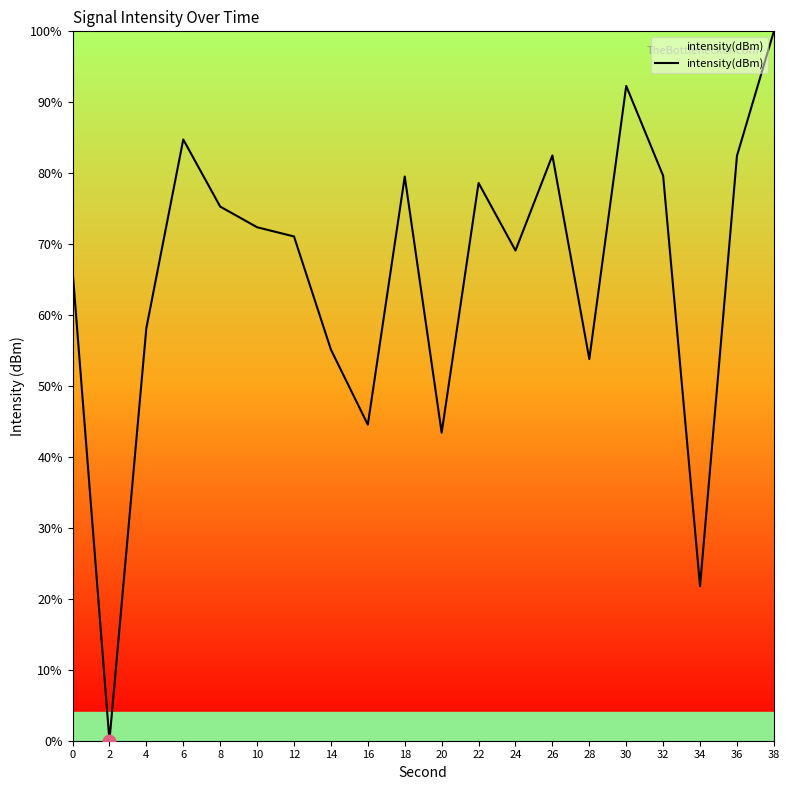

What is the ratio of the value at 28 to the value at 6?

0.6